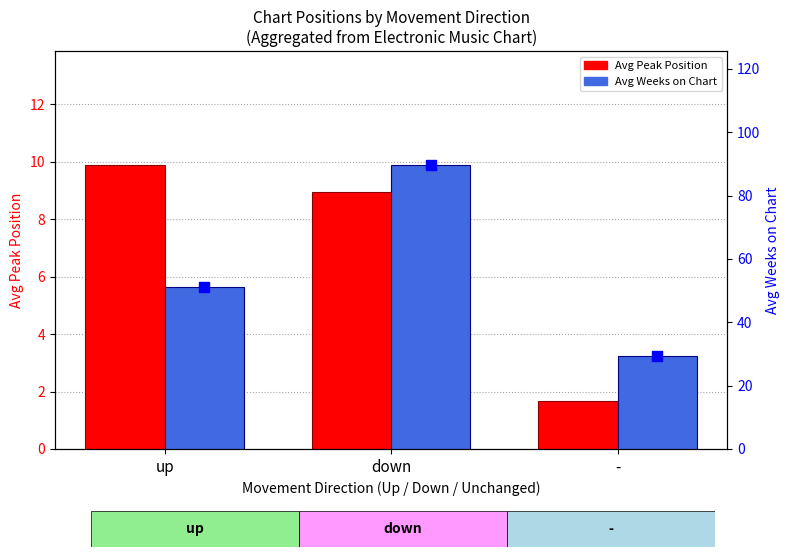

Which series has the largest total across all categories?

Avg Weeks on Chart